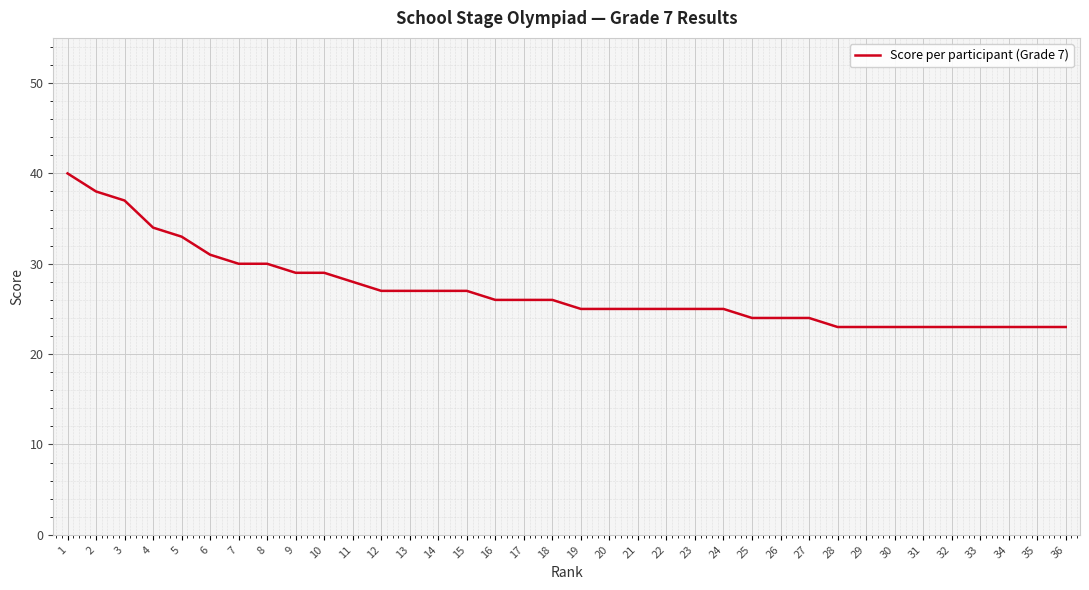

What is the sum of the values at 6 and 27?

55